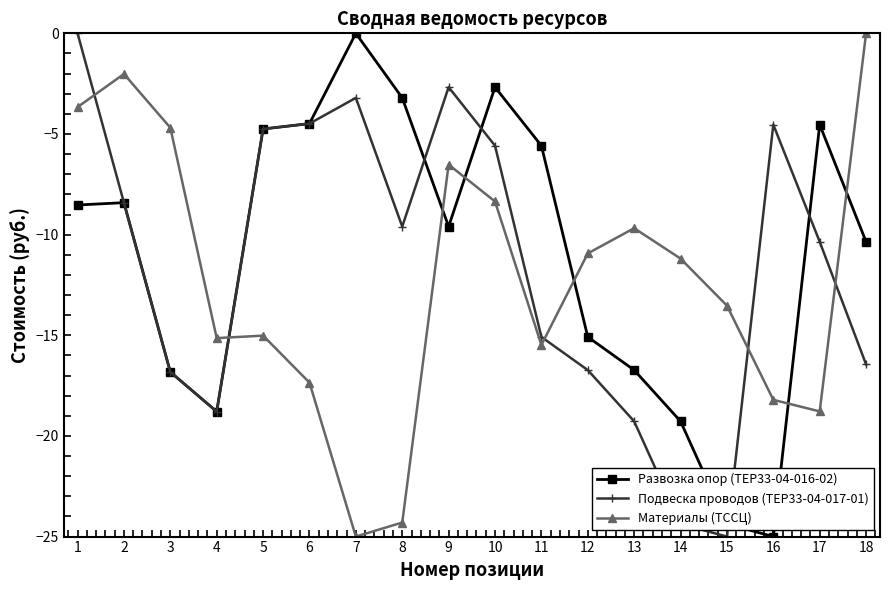

Which series has the largest total across all categories?

Развозка опор (ТЕР33-04-016-02)